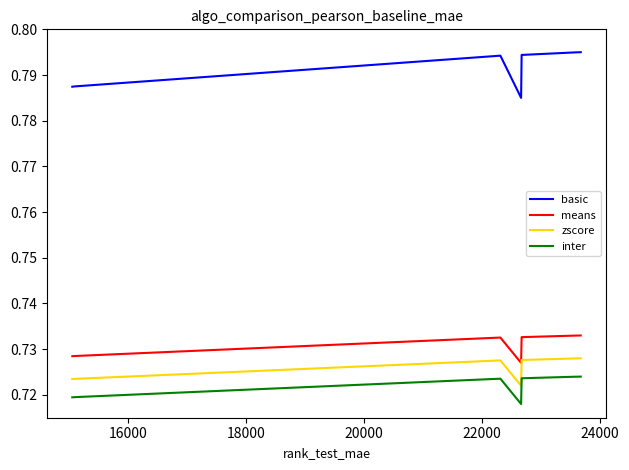

Which series has the largest total across all categories?

basic